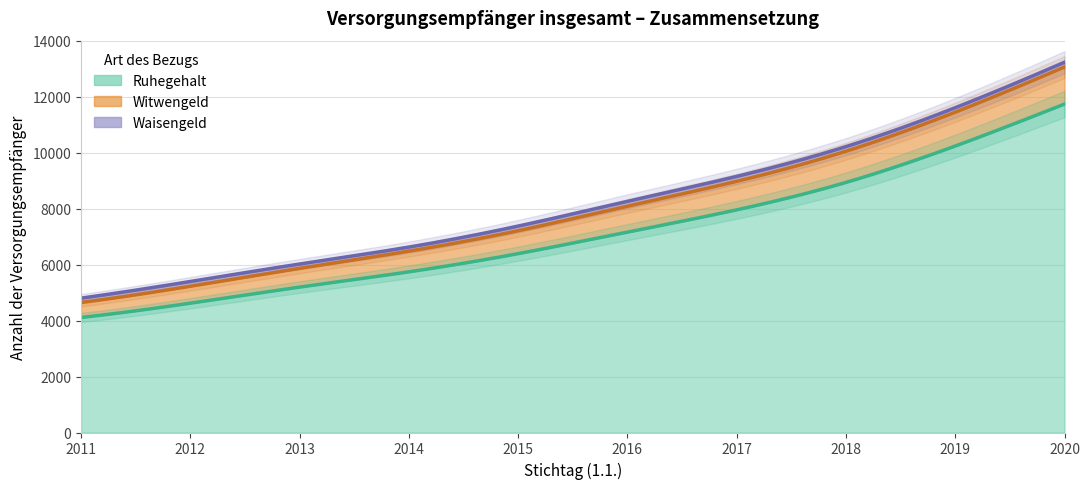

What is the sum of the Witwengeld values at 2013 and 2019?

1880